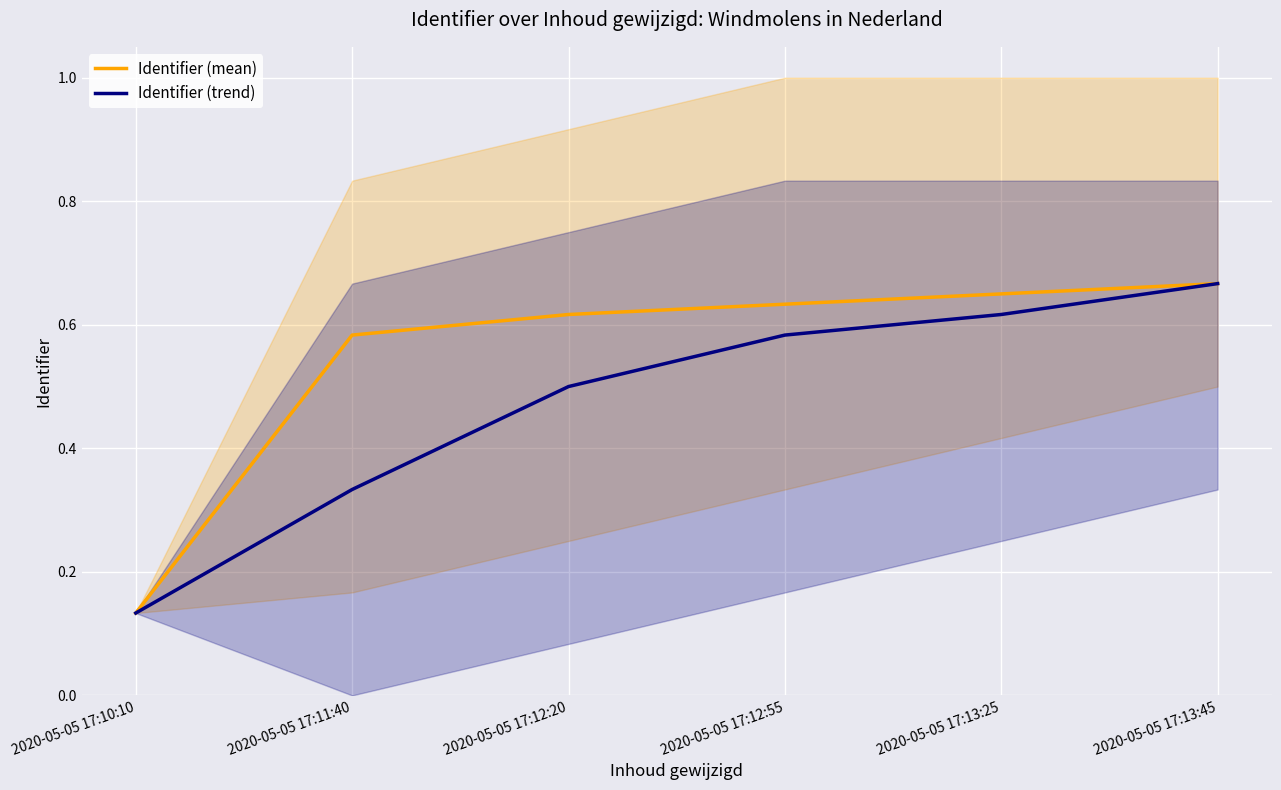

Which series has the widest spread of values?

Identifier (mean)